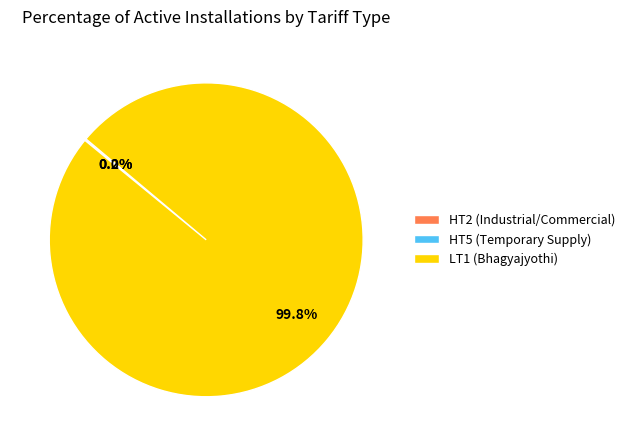

What portion of the pie excludes LT1 (Bhagyajyothi)?

0.2%